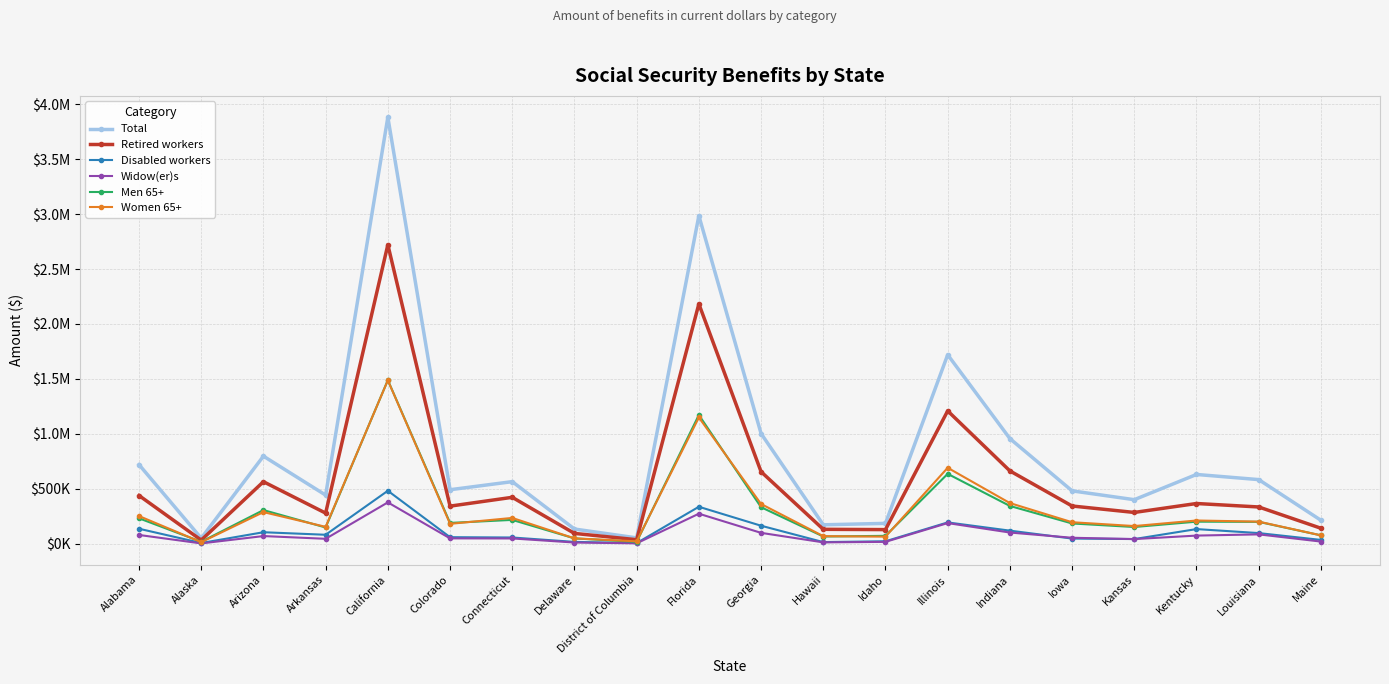

What is the label of the 5th point from the right?

Iowa